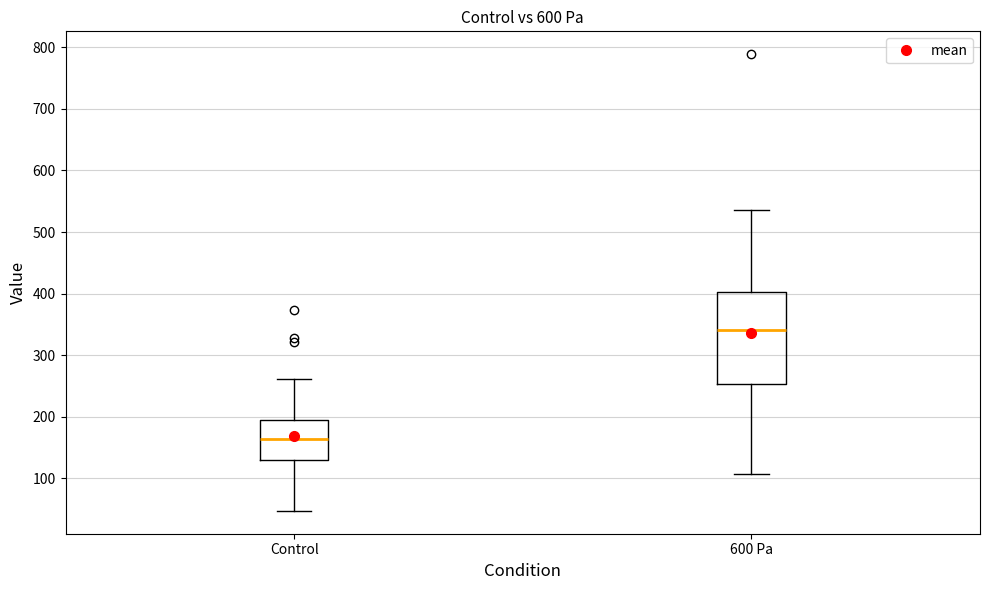

Reading left to right, transcribe this box plot: for each box, give where its median line is, the range the box spans, and where its two whiskers end, as read against the y-axis. The values are not printed on the chart, so give them approximately, as read against the axis.

Control: median 160, box 130 to 190, whiskers 50 to 260
600 Pa: median 340, box 250 to 400, whiskers 110 to 540